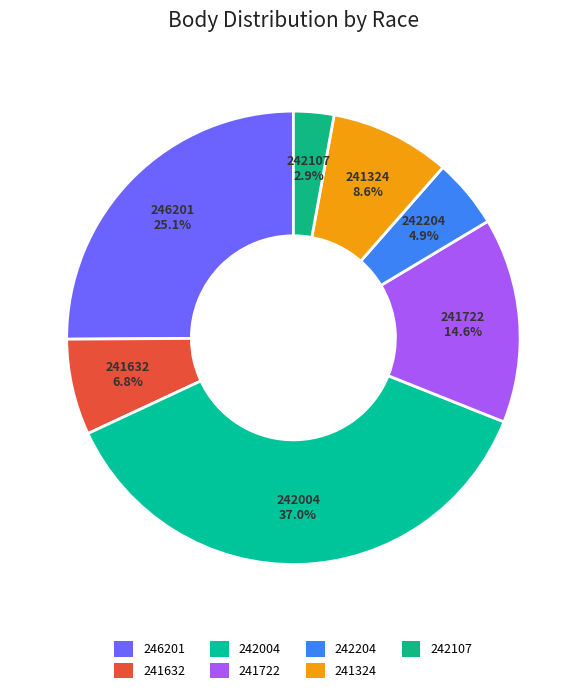

Between 242004 and 242204, which is larger?

242004